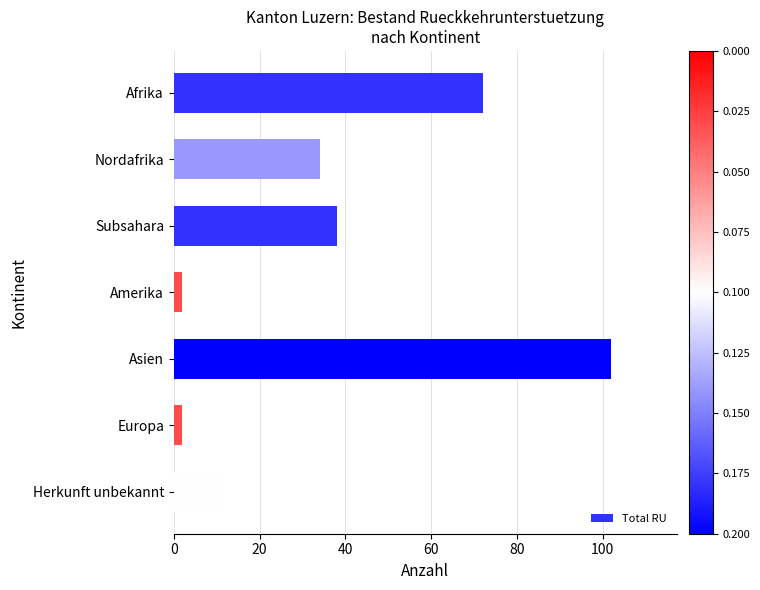

Where is the data nearest to the value 52?

Subsahara